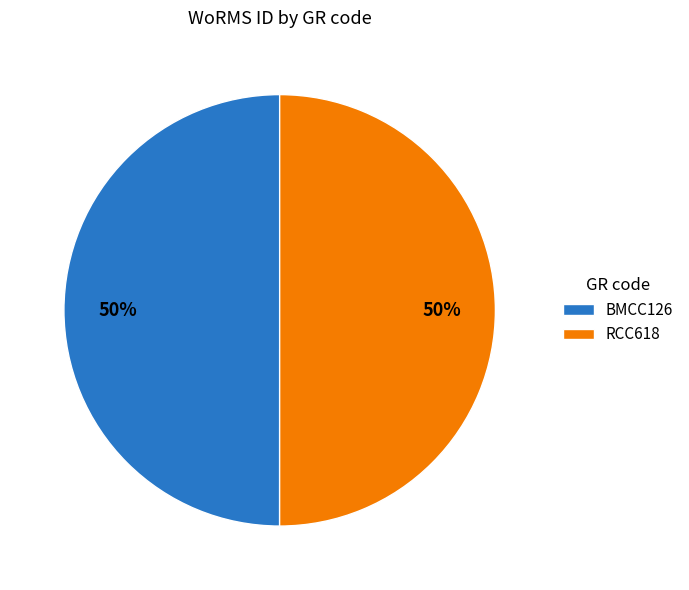

What is the ratio of the value at RCC618 to the value at BMCC126?

1.0